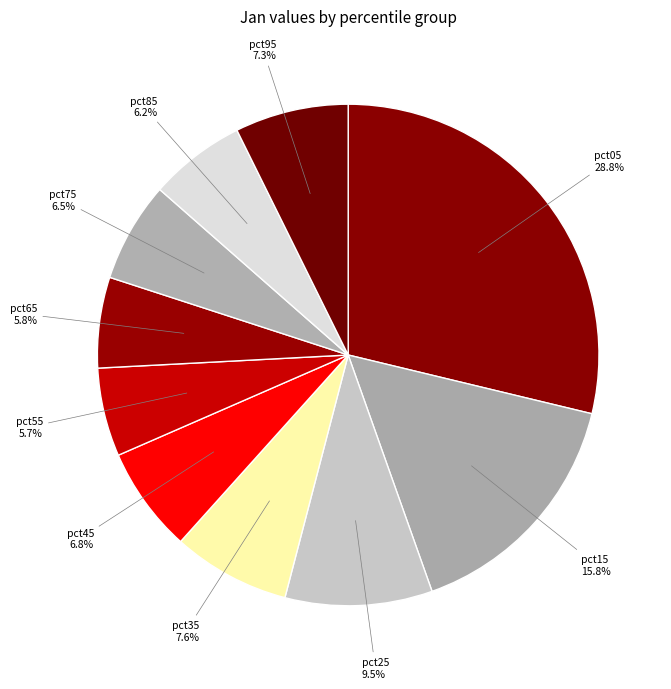

Is there any slice that represents more than half of the pie?

No